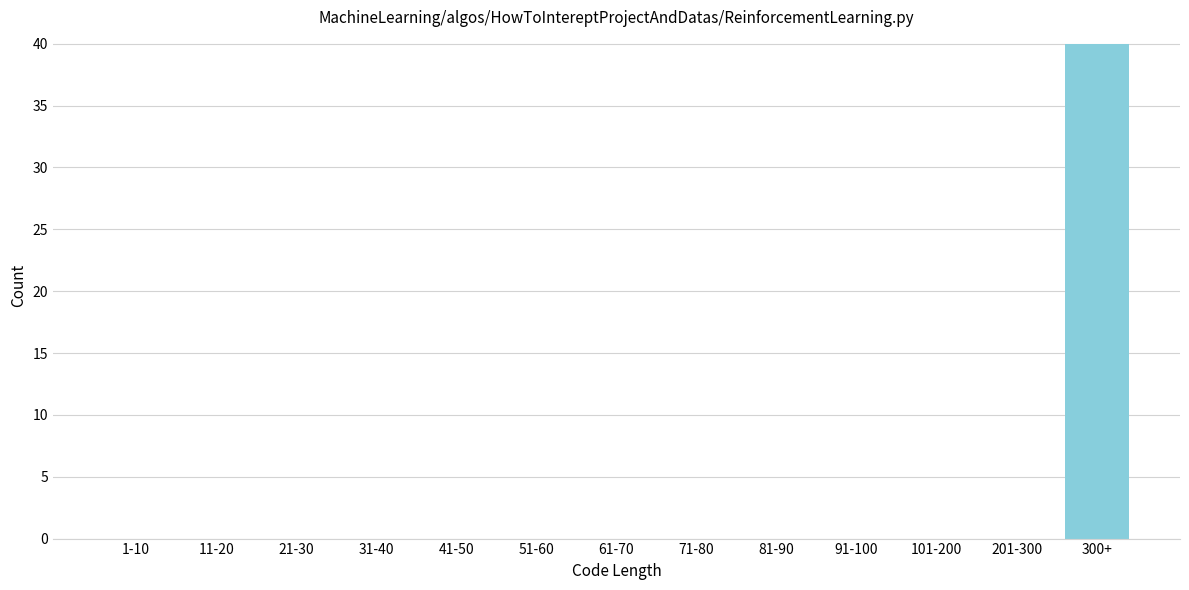

Reading left to right, what are all the values shown in this chart?

1-10=0	11-20=0	21-30=0	31-40=0	41-50=0	51-60=0	61-70=0	71-80=0	81-90=0	91-100=0	101-200=0	201-300=0	300+=40